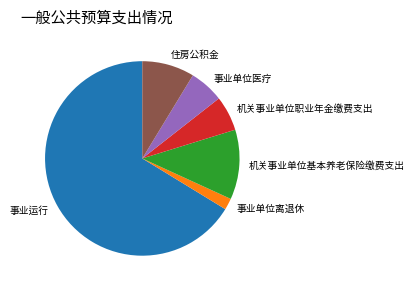

Is it true that 事业运行 is 66% of the pie?

True